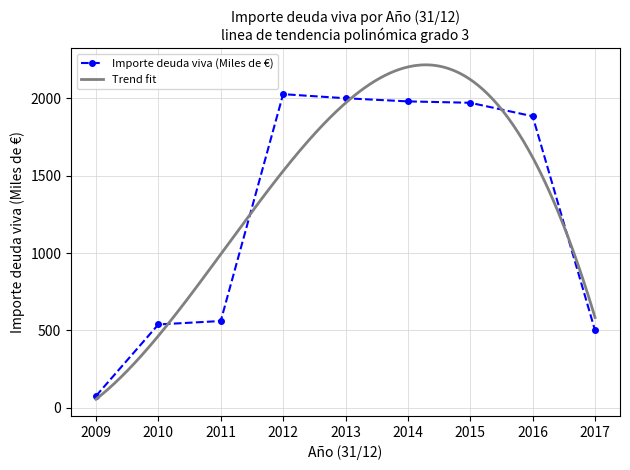

Approximately how many times larger is the value at 2011 compared to 2010?

1.0